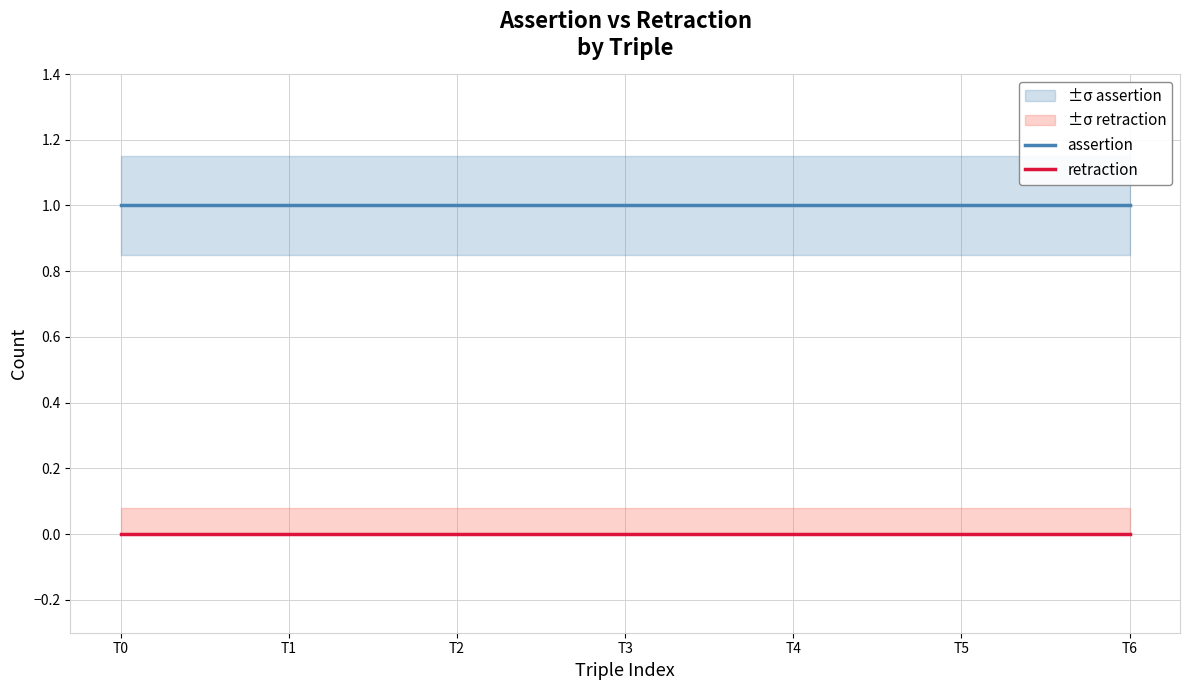

Between T4 and T5, which series saw the biggest shift?

assertion